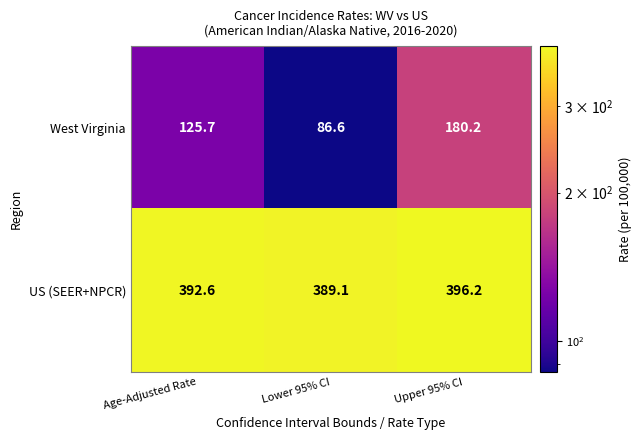

At Upper 95% CI, list the series in order from smallest to largest.

West Virginia, US (SEER+NPCR)